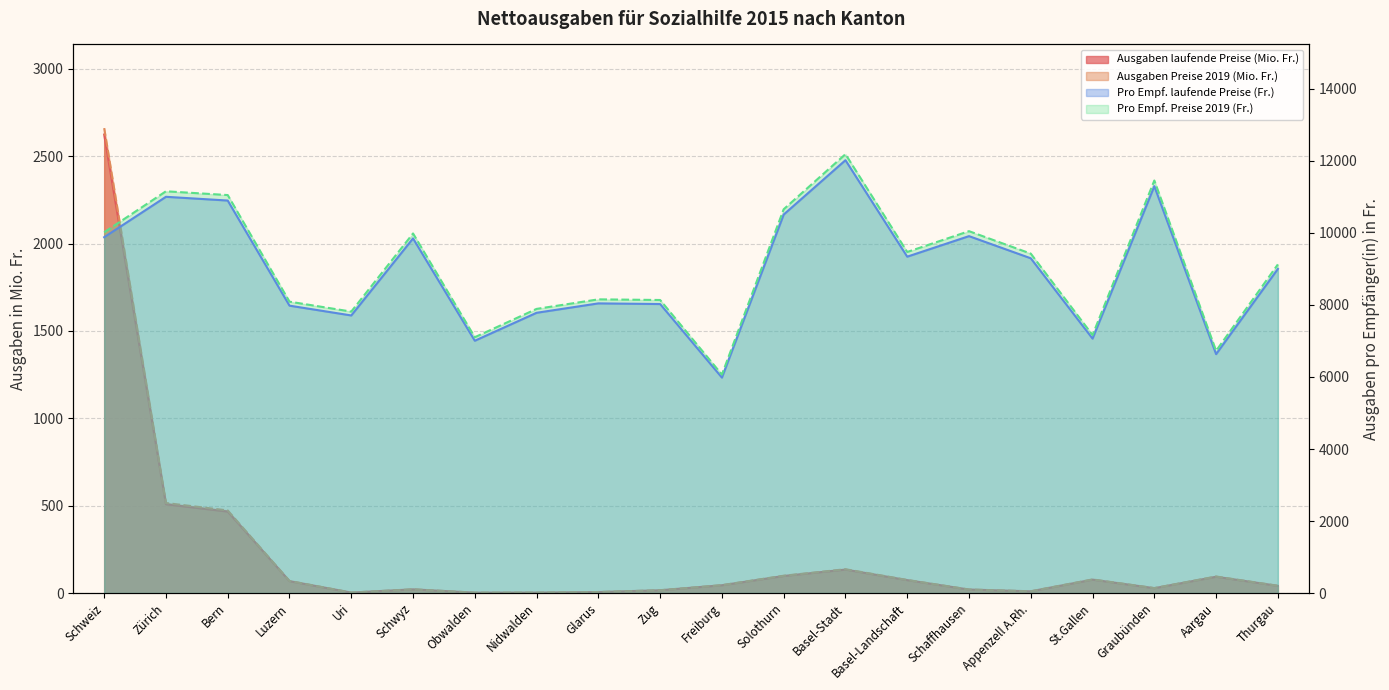

True or false: Ausgaben laufende Preise (Mio. Fr.) and Pro Empf. Preise 2019 (Fr.) cross at least once.

False